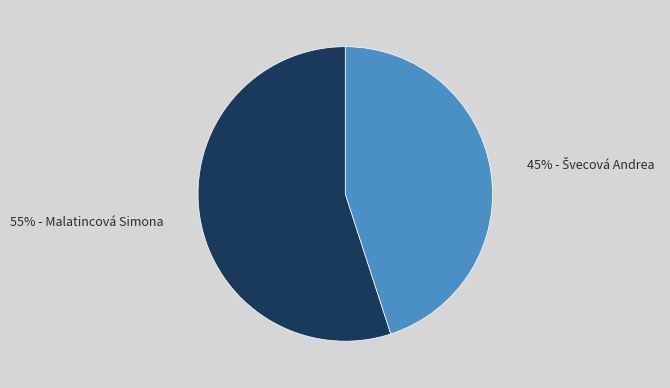

Does any single category account for the majority?

Yes